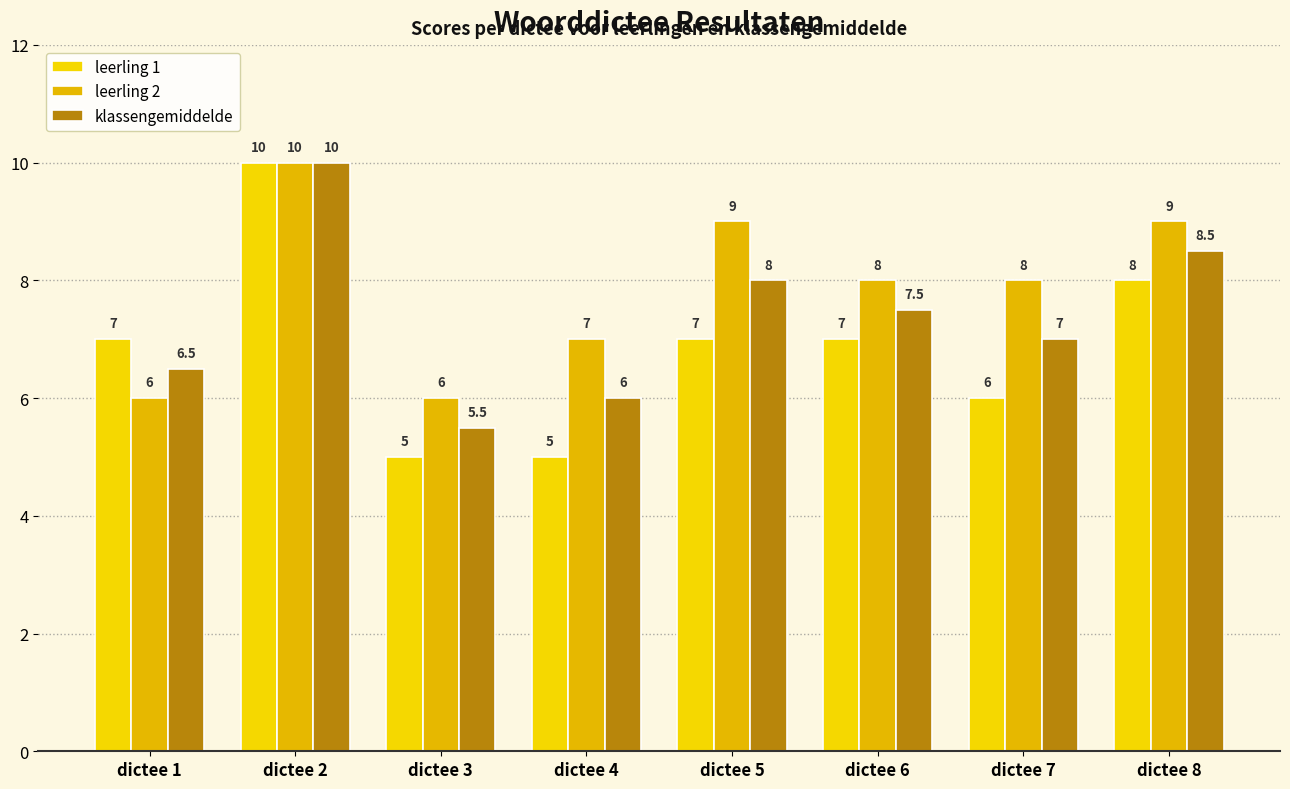

How many data points does each series have?

8